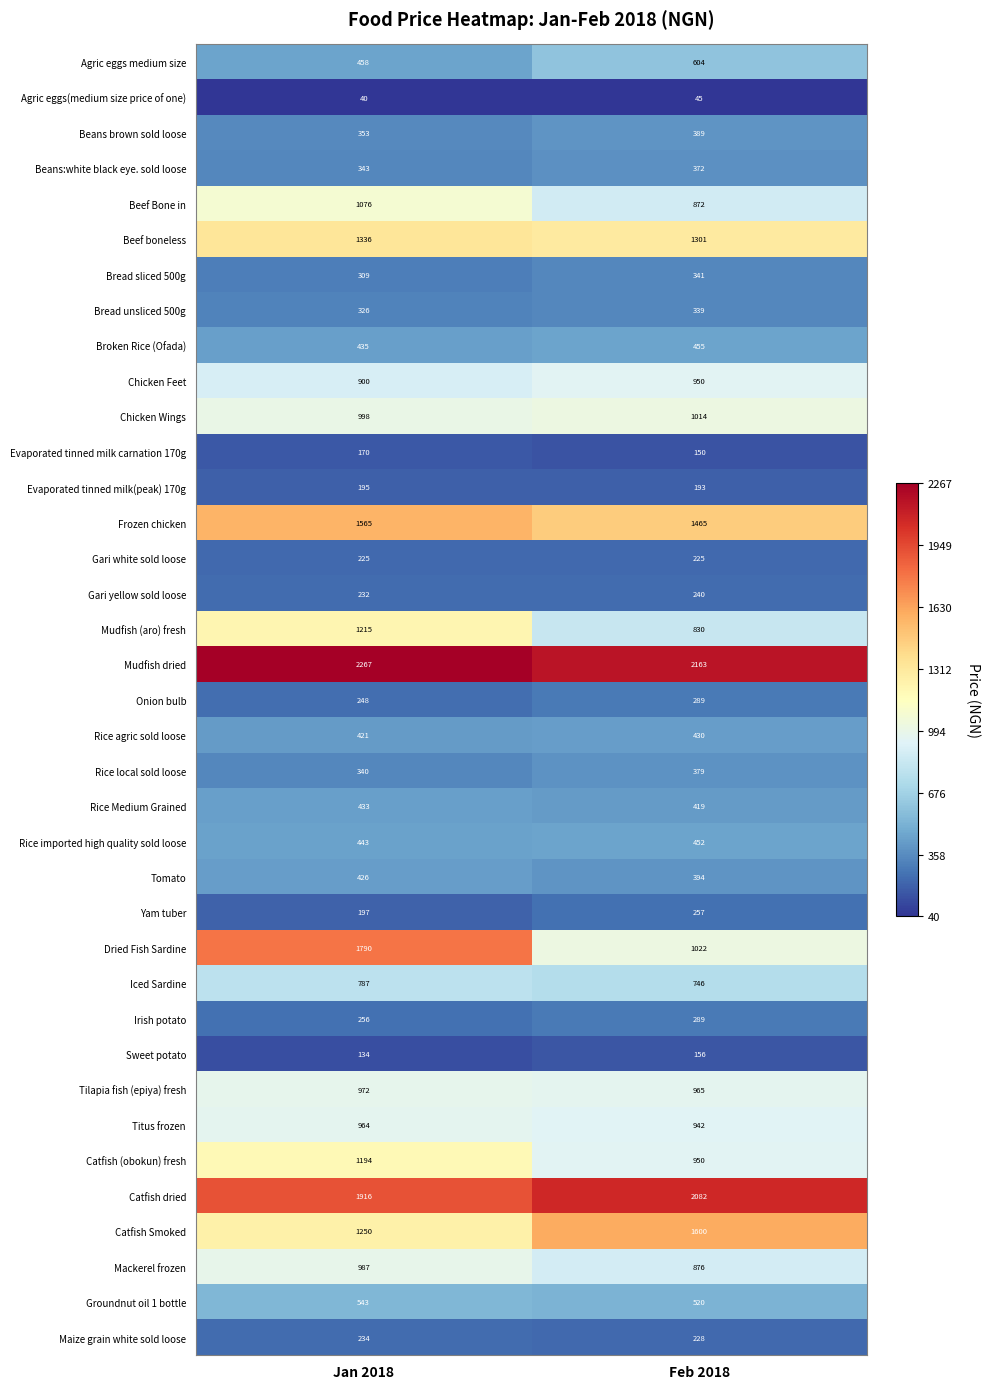

Which series has the widest spread of values?

Dried Fish Sardine